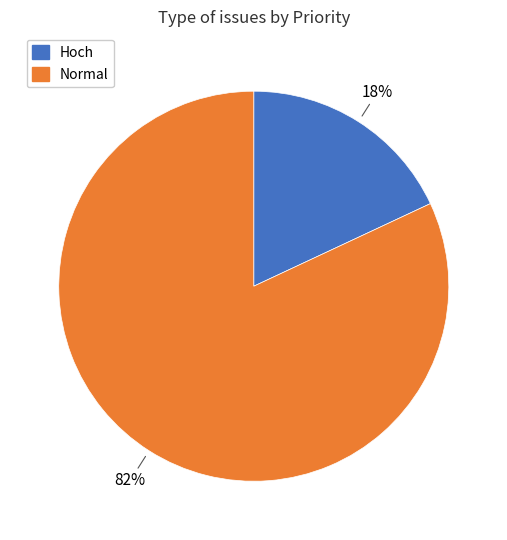

How many slices are in this pie chart?

2